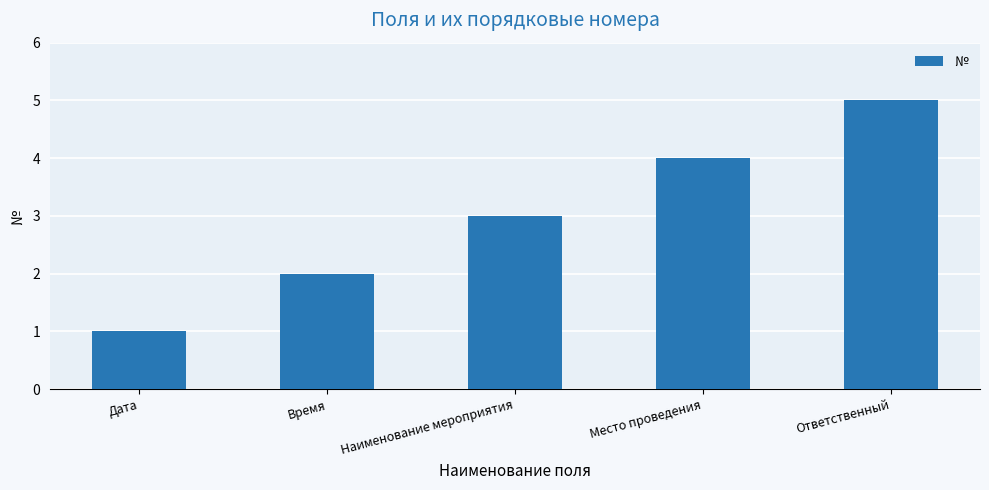

List the labels in order of value, smallest first.

Дата, Время, Наименование мероприятия, Место проведения, Ответственный